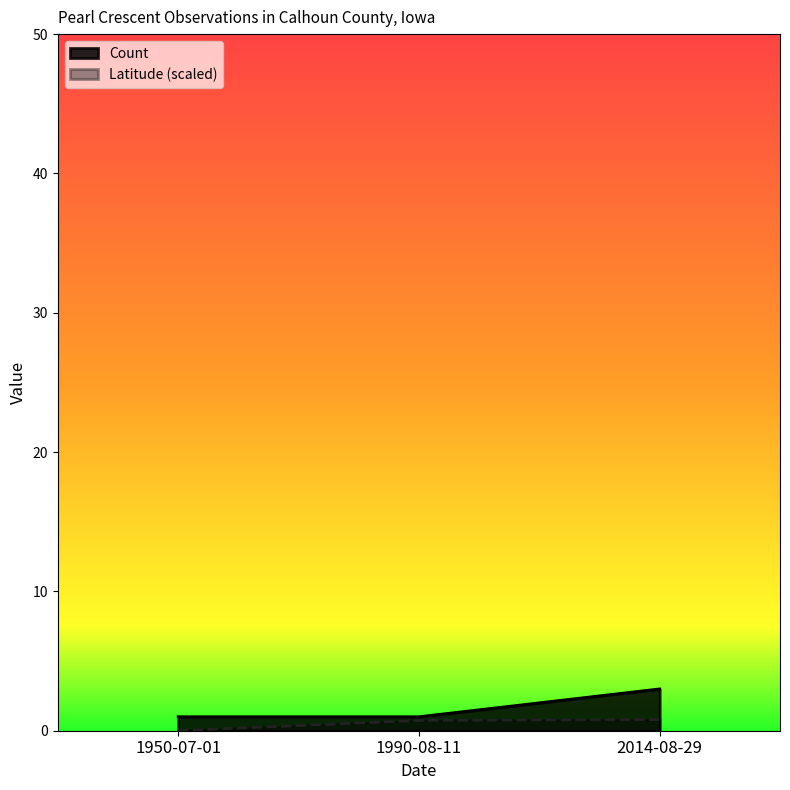

What is the label of the 3rd point from the right?

1950-07-01